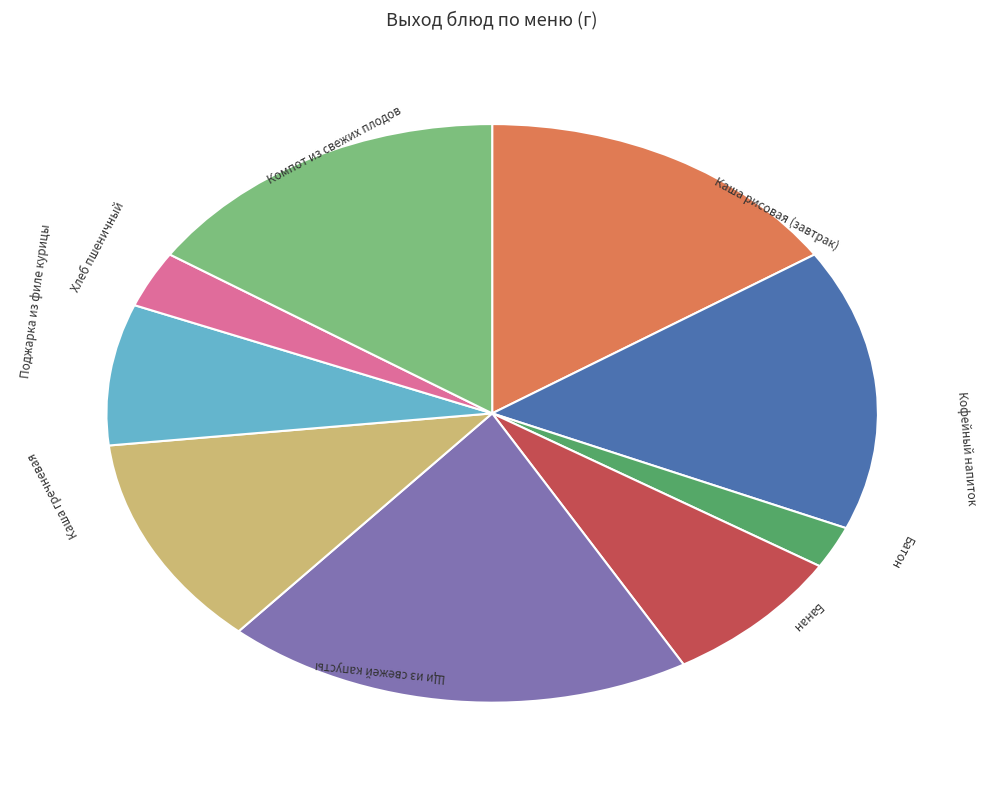

Is there any slice that represents more than half of the pie?

No